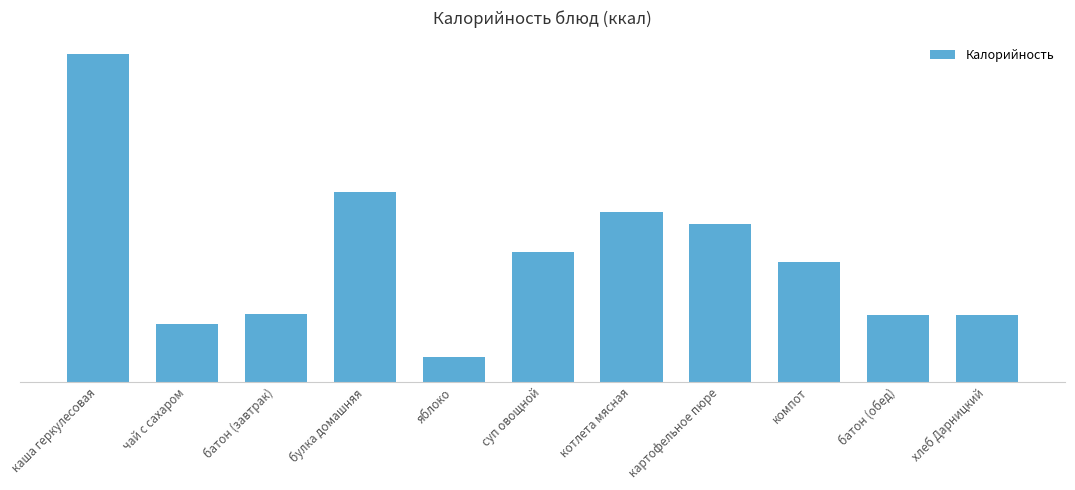

Reading right to left, transcribe all the data shown in this chart.

69	69	124	164	176	135	26	197	70	60	340